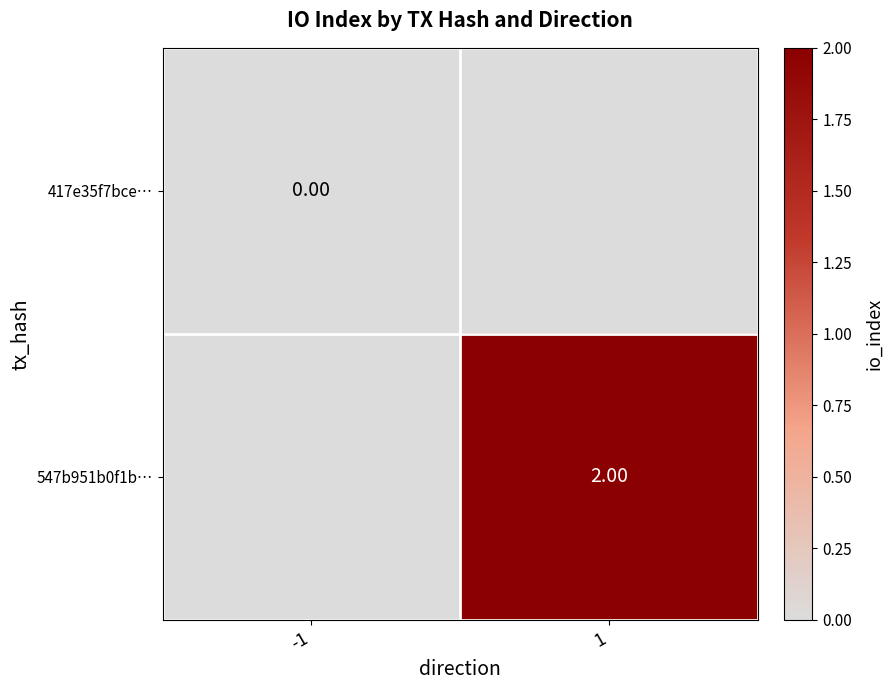

Is the value of 547b951b0f1b… at 1 greater than the value of 417e35f7bce… at -1?

Yes